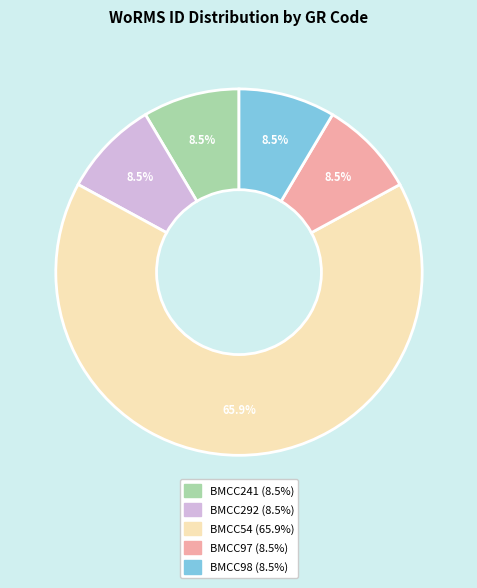

To the nearest percent, what is the average slice percentage?

20%